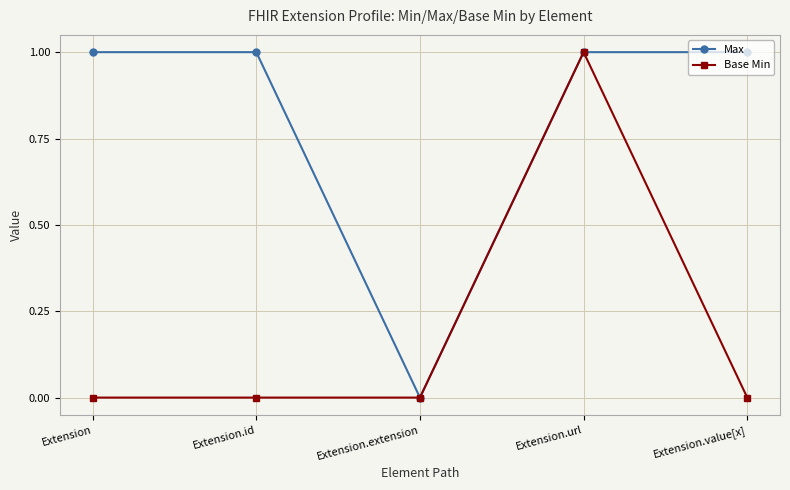

Which series changed the most between Extension and Extension.url?

Base Min